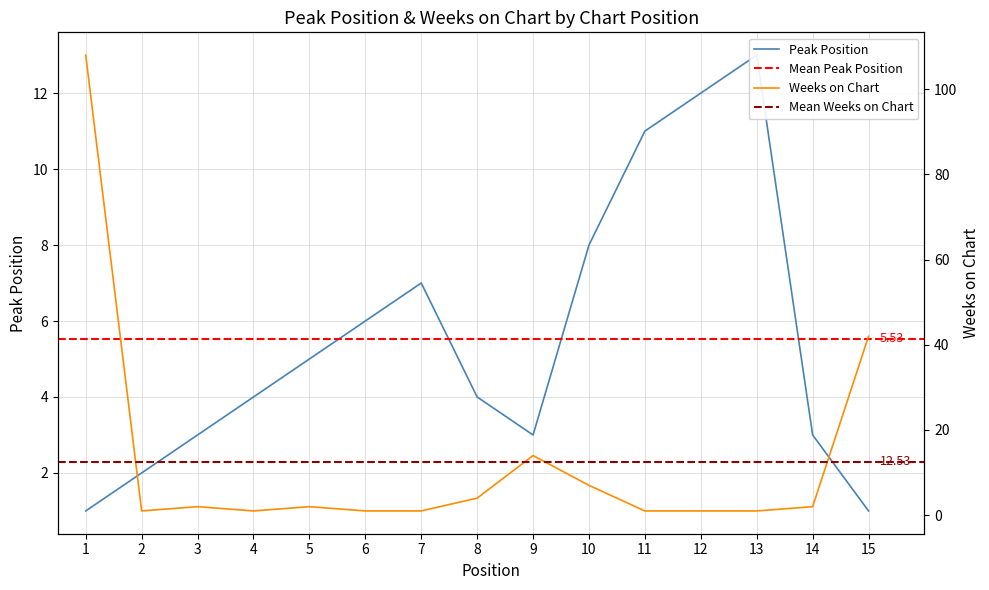

Reading left to right, list all the values displayed in this chart.

Peak Position: 1	2	3	4	5	6	7	4	3	8	11	12	13	3	1
Weeks on Chart: 108	1	2	1	2	1	1	4	14	7	1	1	1	2	42